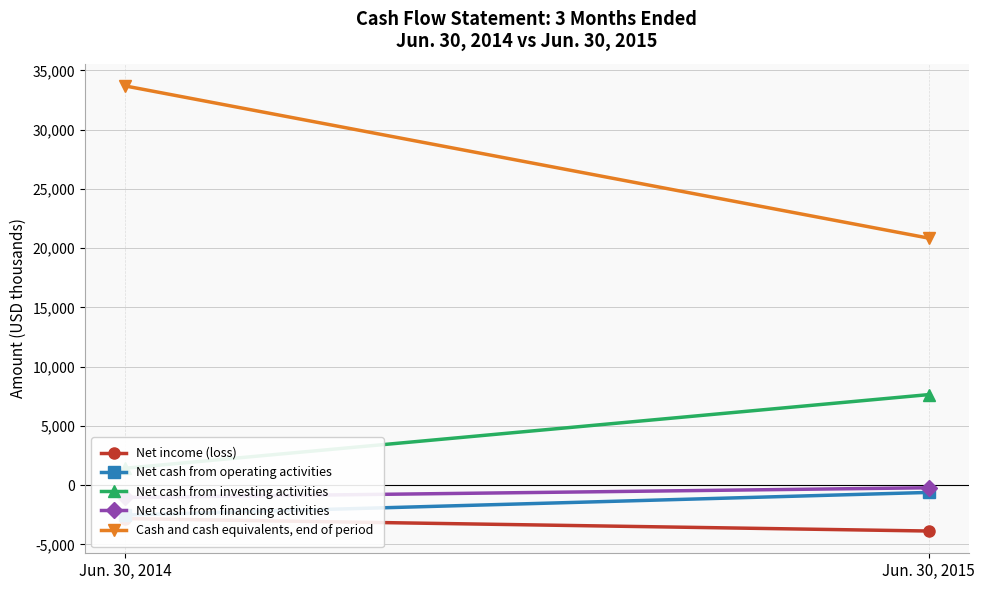

How many lines are shown in the chart?

5